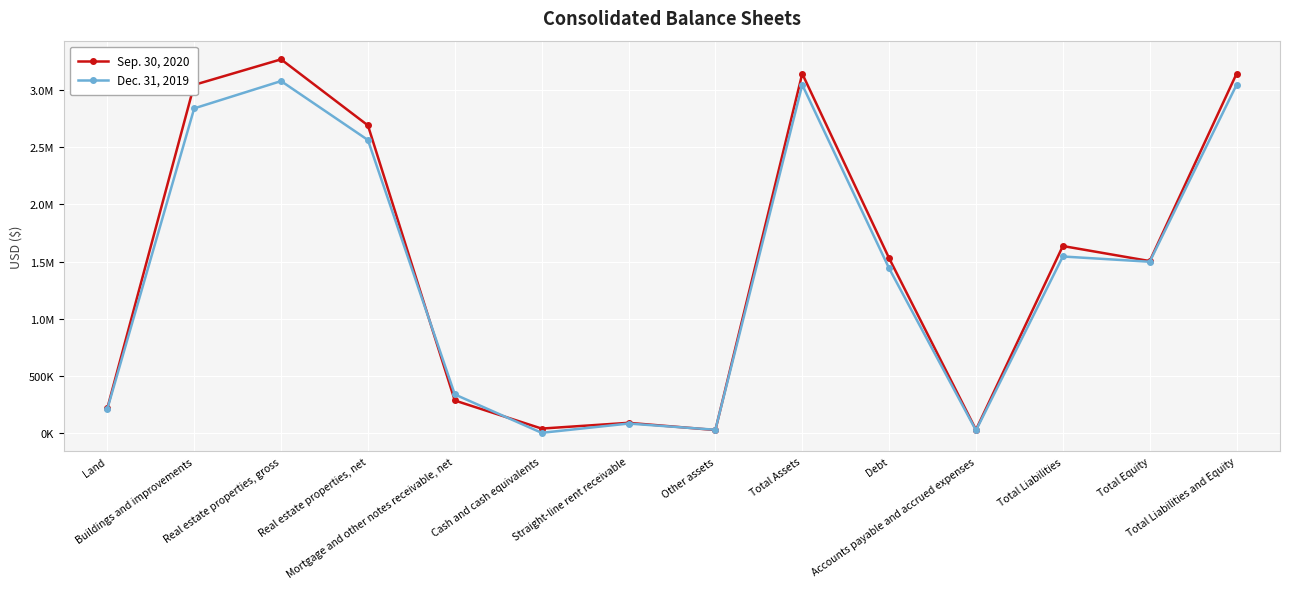

The value of Sep. 30, 2020 at Straight-line rent receivable is 62352. True or false?

False